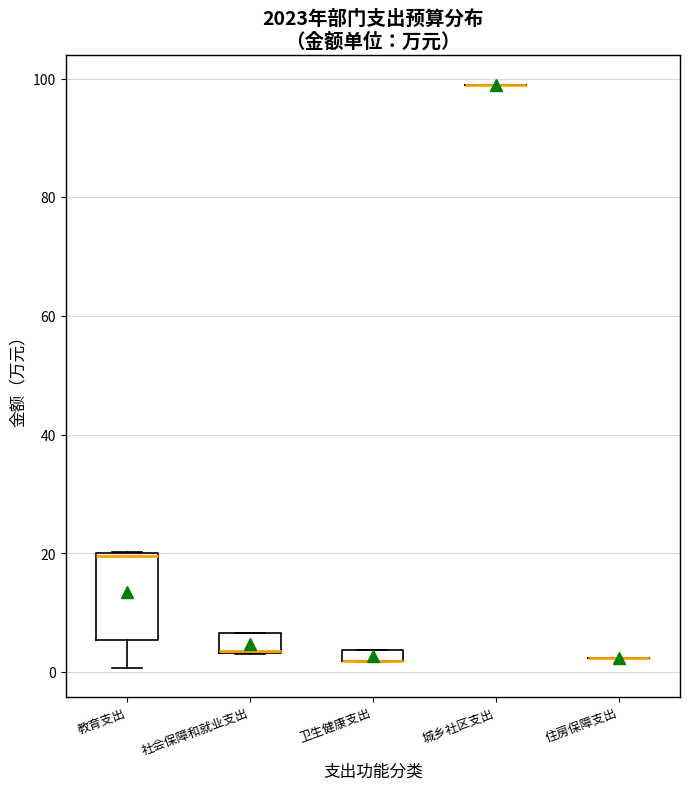

Comparing the boxes themselves (not the whiskers), which one is the tallest?

教育支出